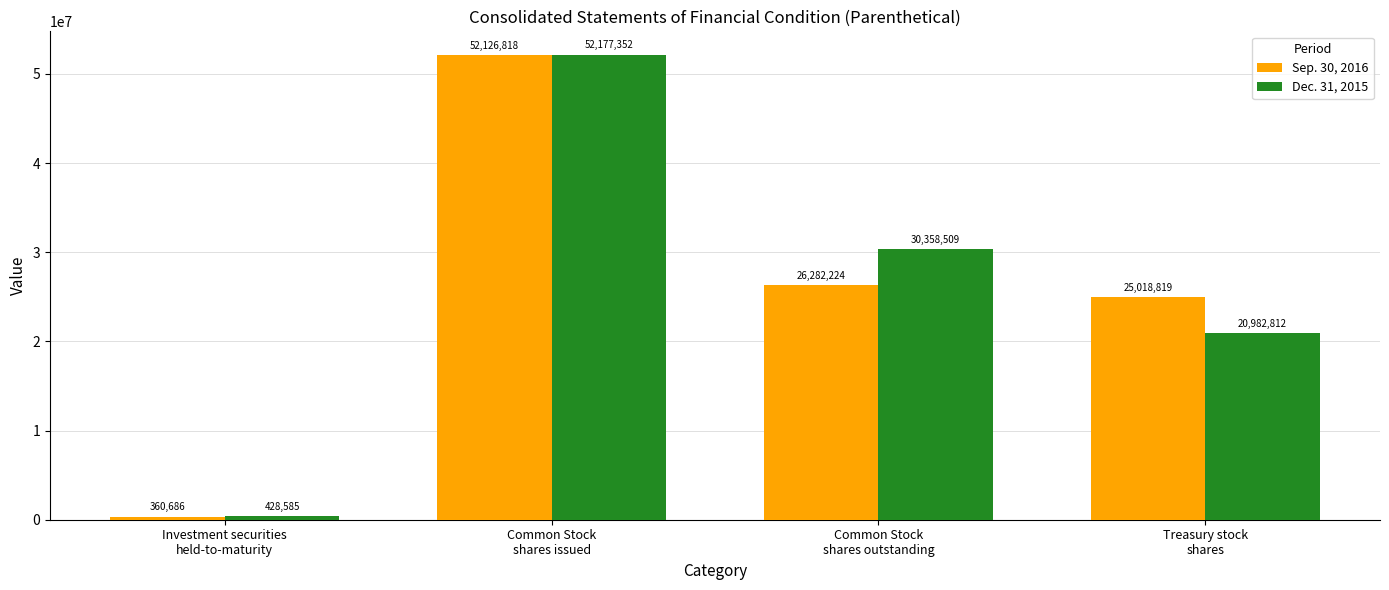

The Sep. 30, 2016 series shows 16514777 at Common Stock
shares outstanding. True or false?

False